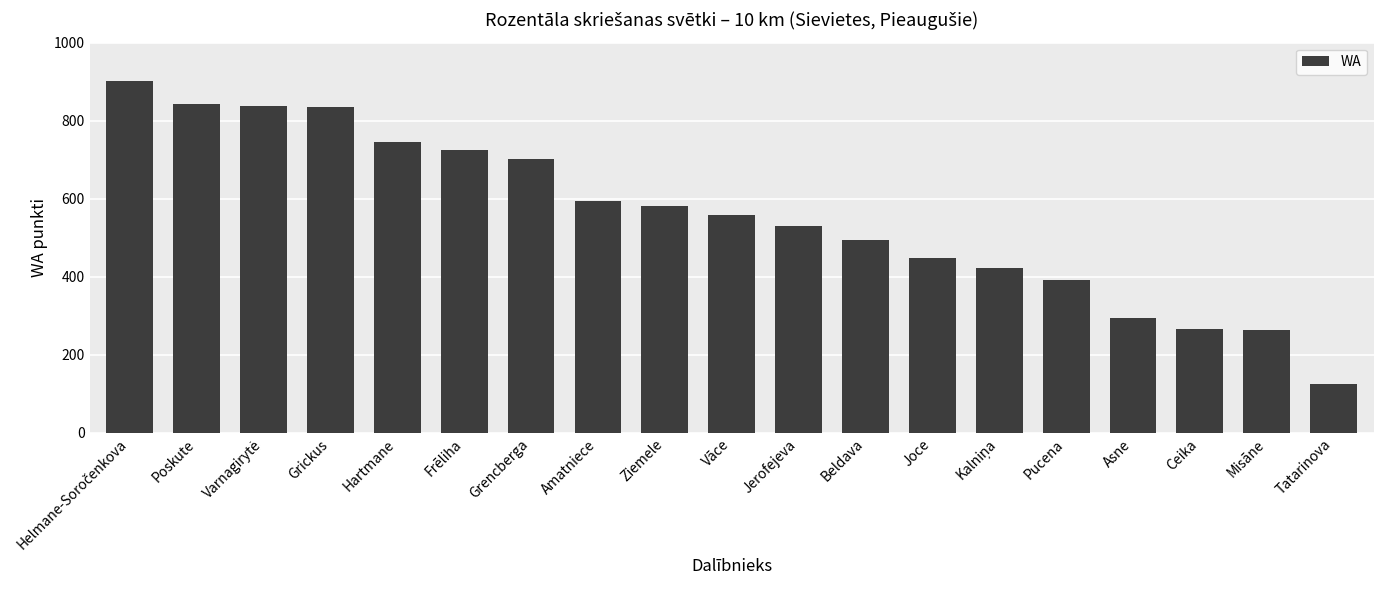

Are the bars horizontal?

No